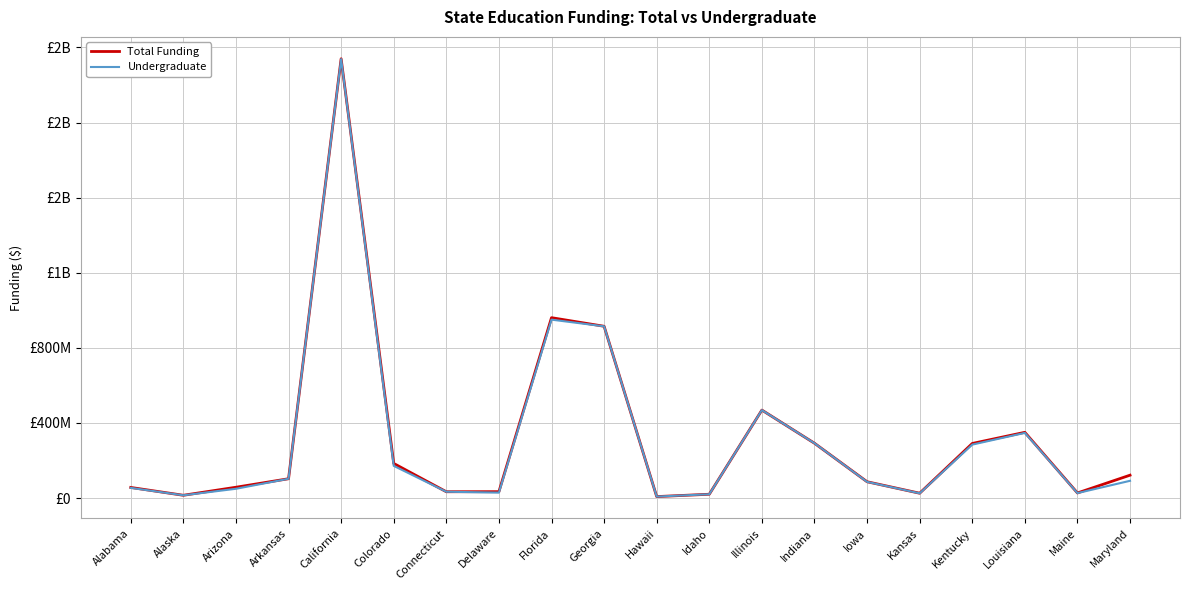

List the labels in order of Undergraduate value, smallest first.

Hawaii, Alaska, Idaho, Kansas, Maine, Delaware, Connecticut, Arizona, Alabama, Iowa, Maryland, Arkansas, Colorado, Kentucky, Indiana, Louisiana, Illinois, Georgia, Florida, California